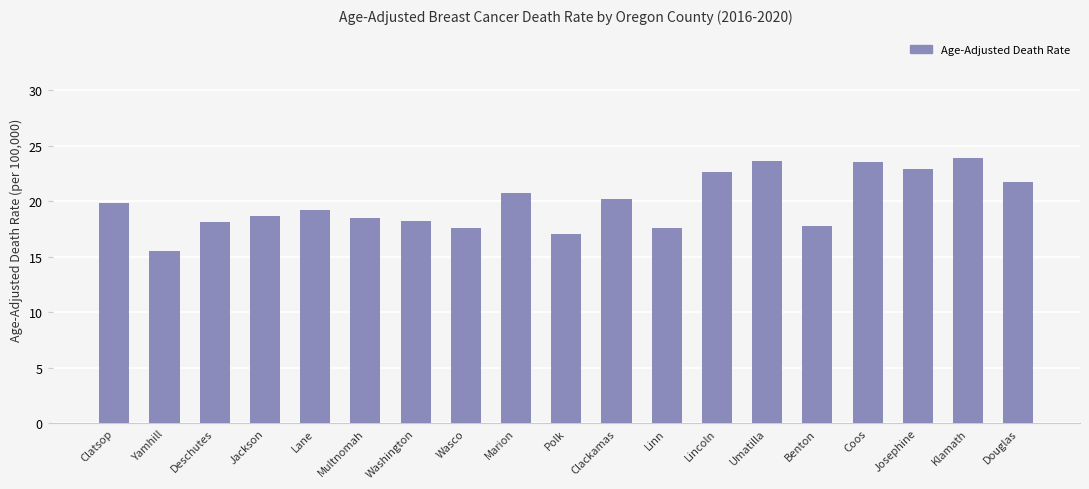

How many data points are less than 19?

9